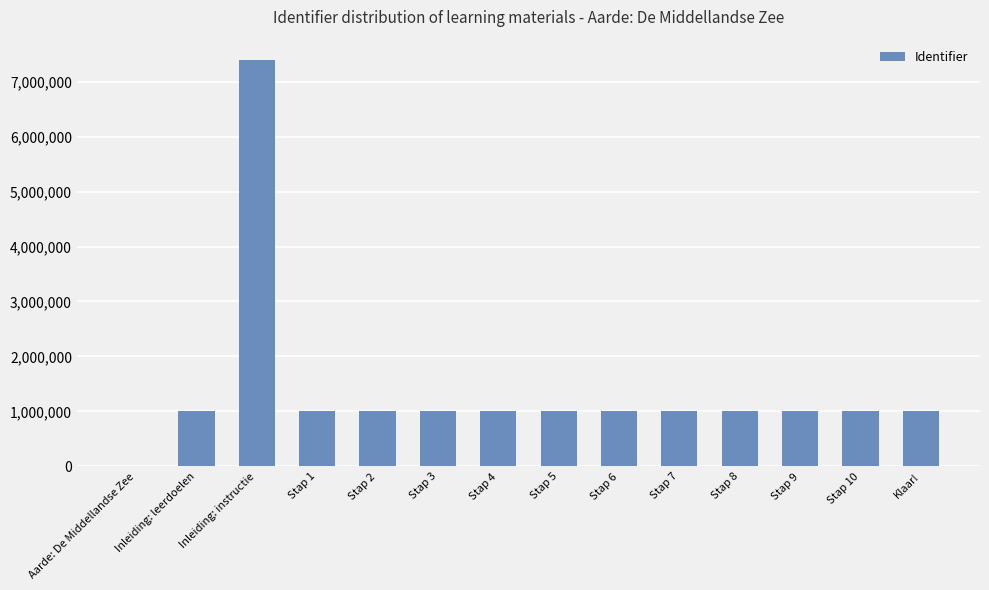

Are the bars horizontal?

No